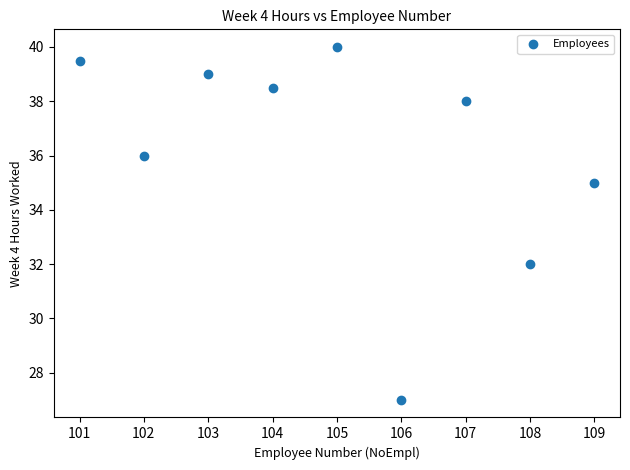

What is the average Y value?

36.1